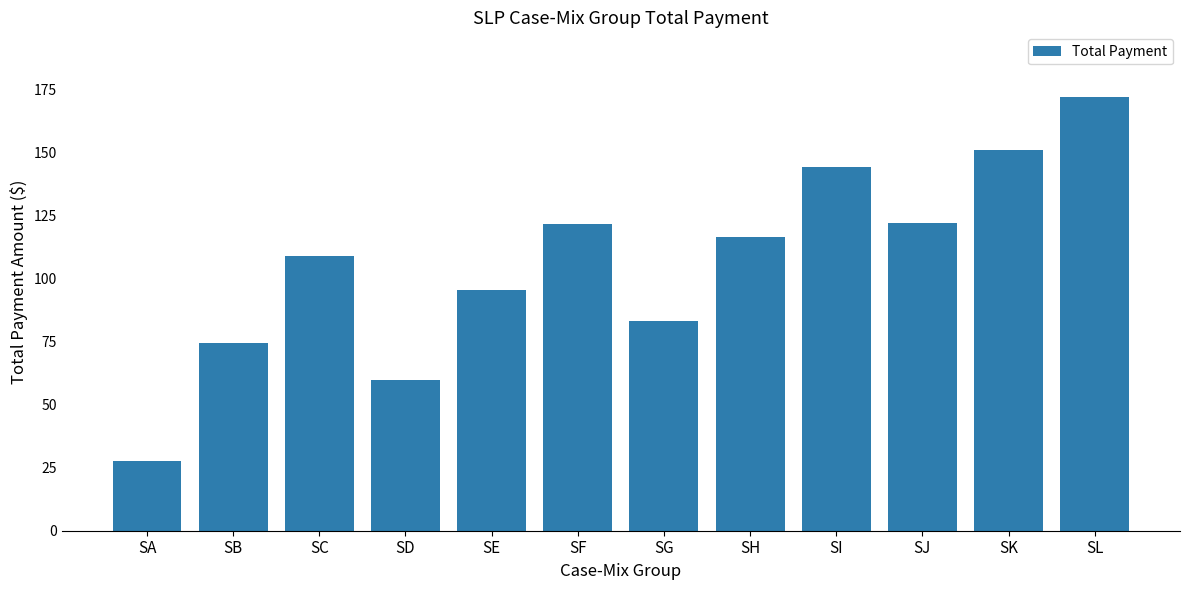

The chart shows a value of 95.4 at SE. True or false?

True